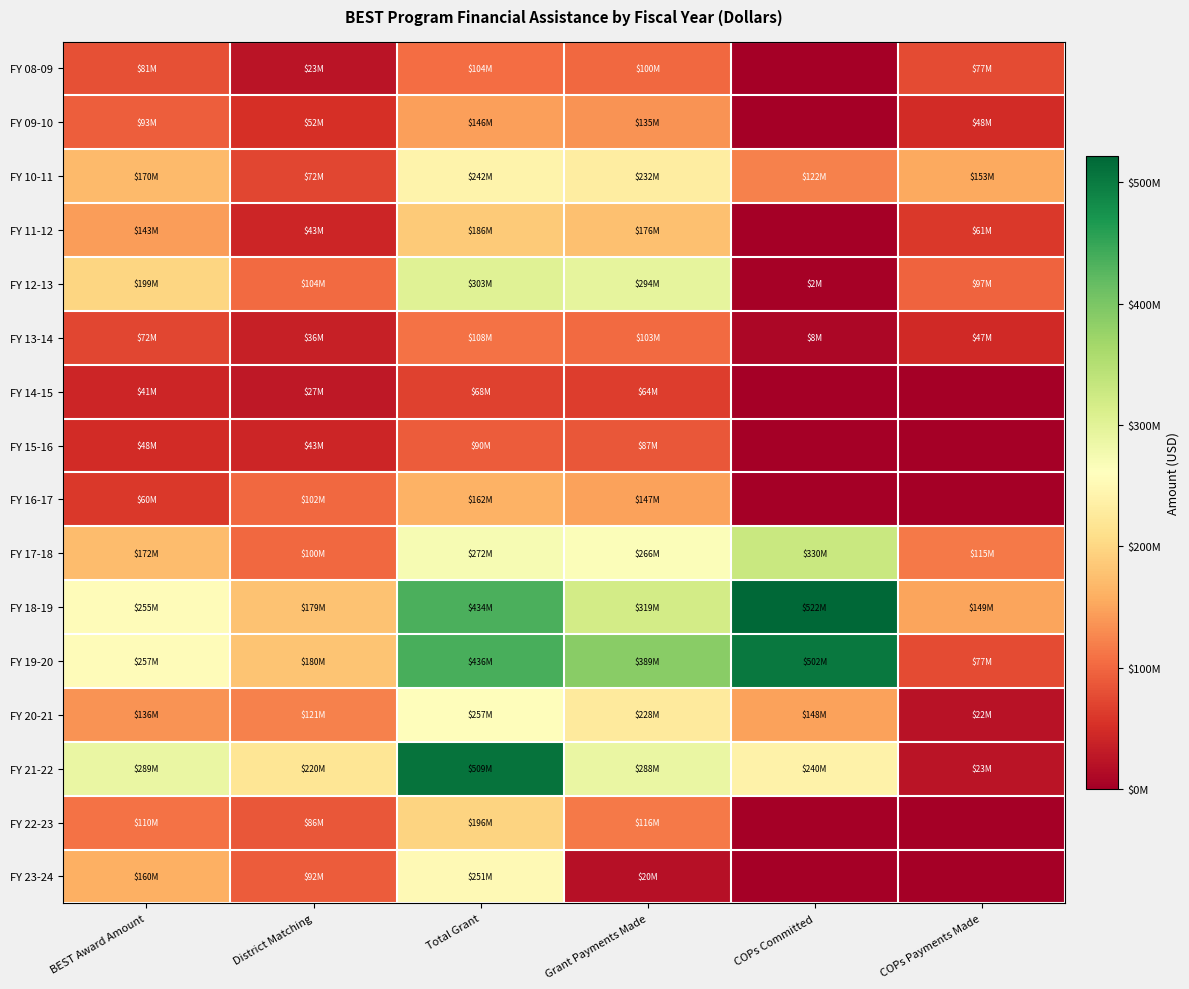

At which category is the sum across all series the highest?

Total Grant